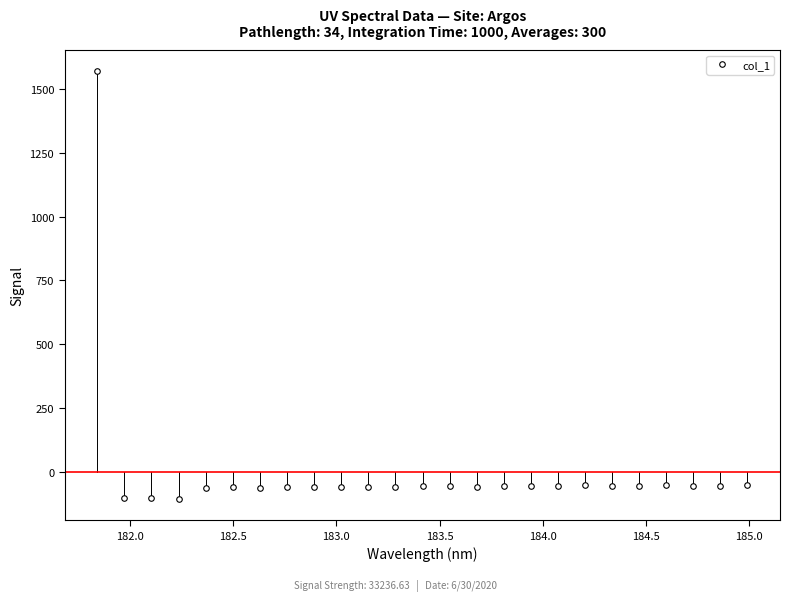

Count the number of categories in the chart.

25